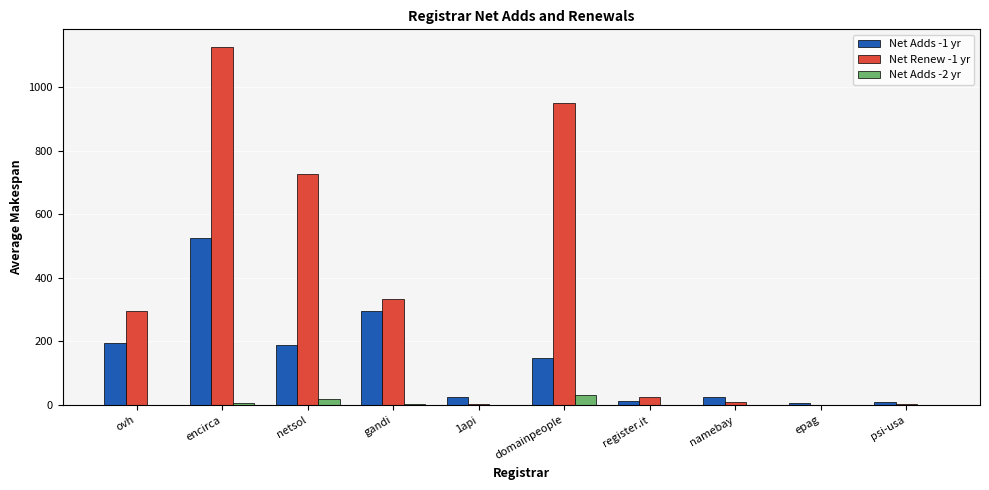

At which category is the sum across all series the highest?

encirca